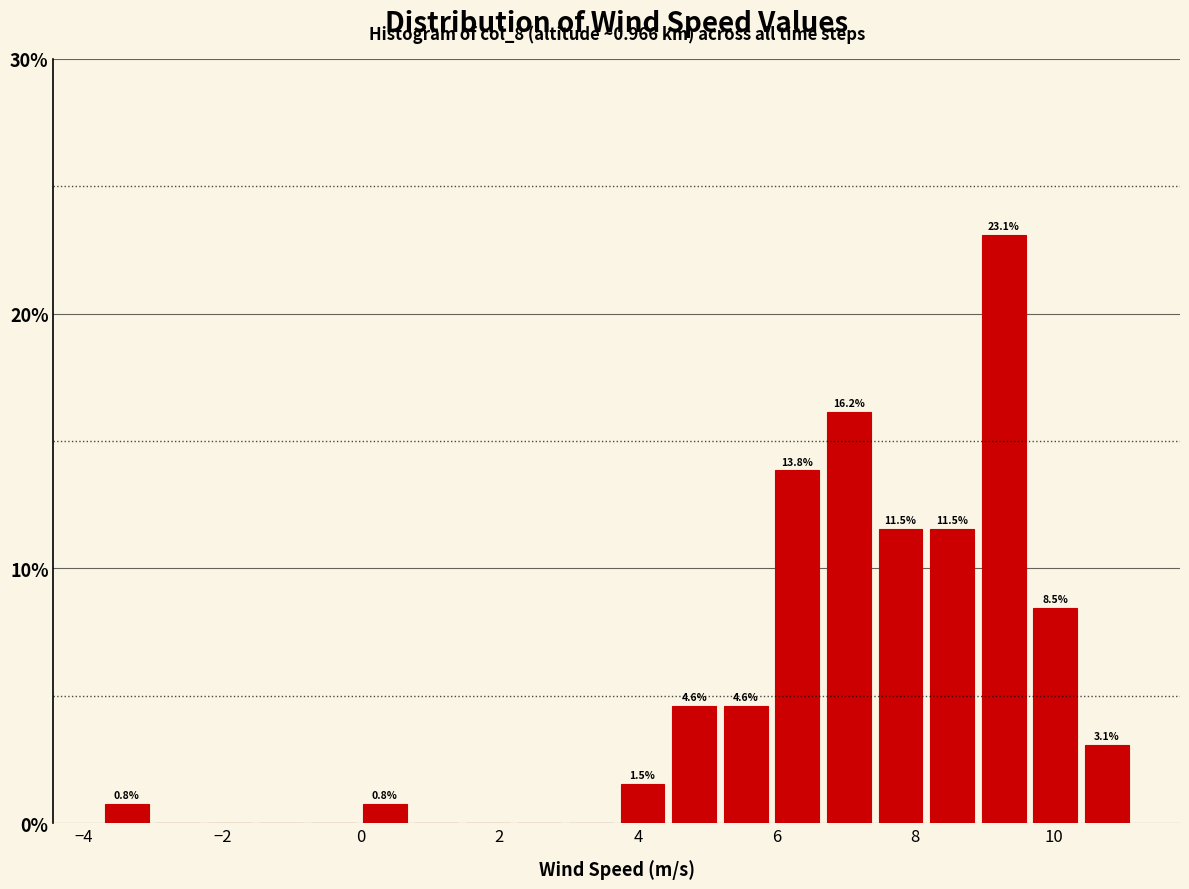

Around what value on the x-axis is the tallest bar? Give the approximate position of its centre, as read against the axis.

9.2